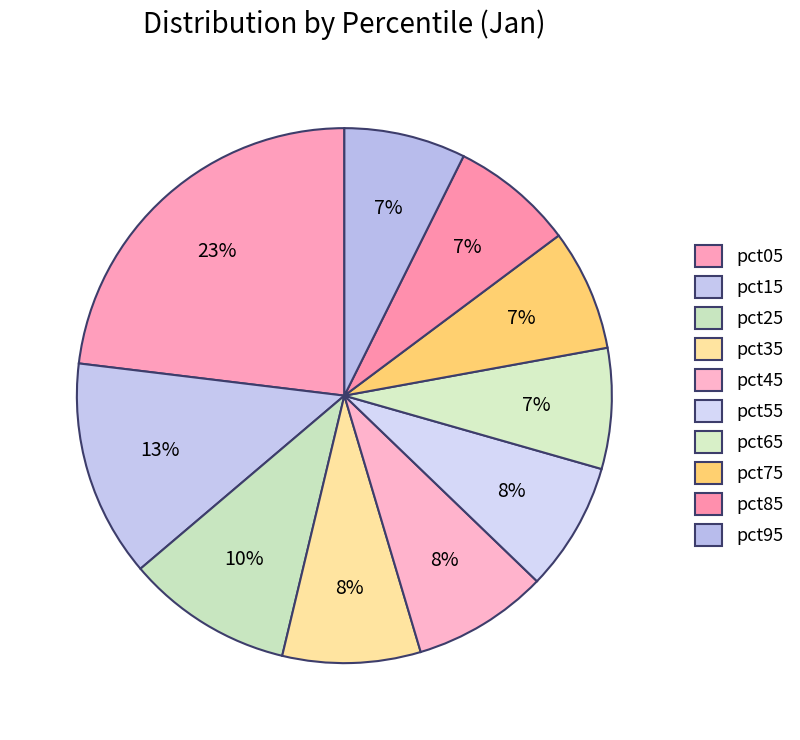

How many segments does this pie chart have?

10